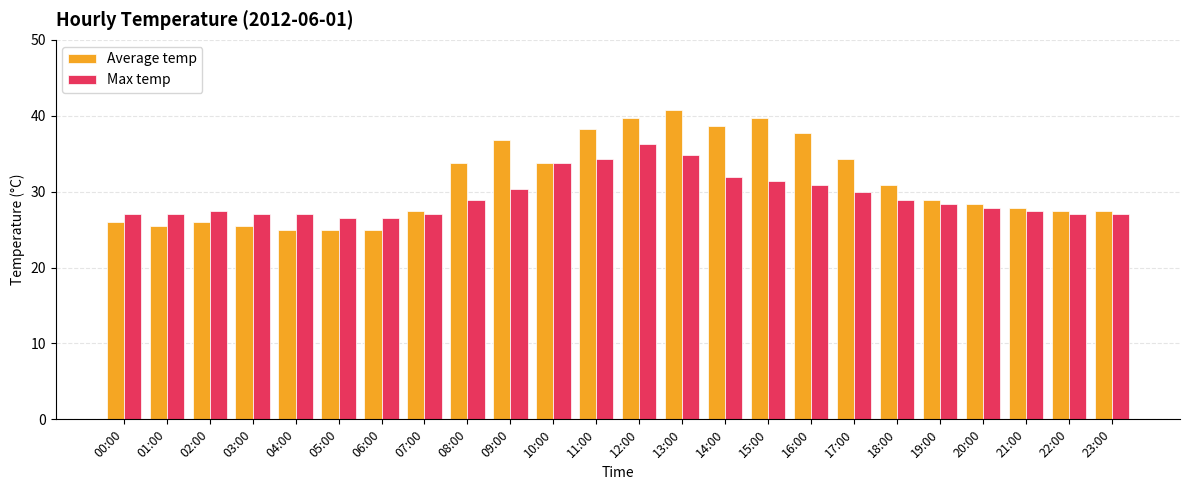

Reading left to right, extract all data points from this chart.

Average temp: 26.0	25.5	26.0	25.5	25.0	25.0	25.0	27.4	33.8	36.8	33.8	38.2	39.7	40.7	38.7	39.7	37.7	34.3	30.9	28.9	28.4	27.9	27.4	27.4
Max temp: 27.0	27.0	27.4	27.0	27.0	26.5	26.5	27.0	28.9	30.4	33.8	34.3	36.3	34.8	31.9	31.4	30.9	29.9	28.9	28.4	27.9	27.4	27.0	27.0